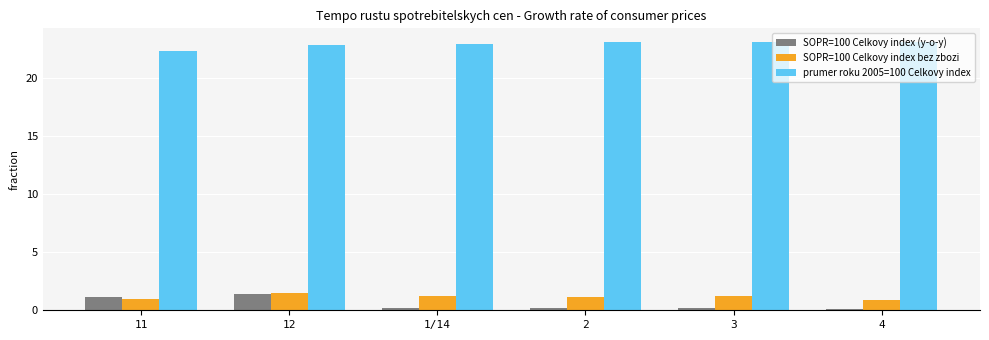

Rank the series at 3 from lowest to highest value.

SOPR=100 Celkovy index (y-o-y), SOPR=100 Celkovy index bez zbozi, prumer roku 2005=100 Celkovy index